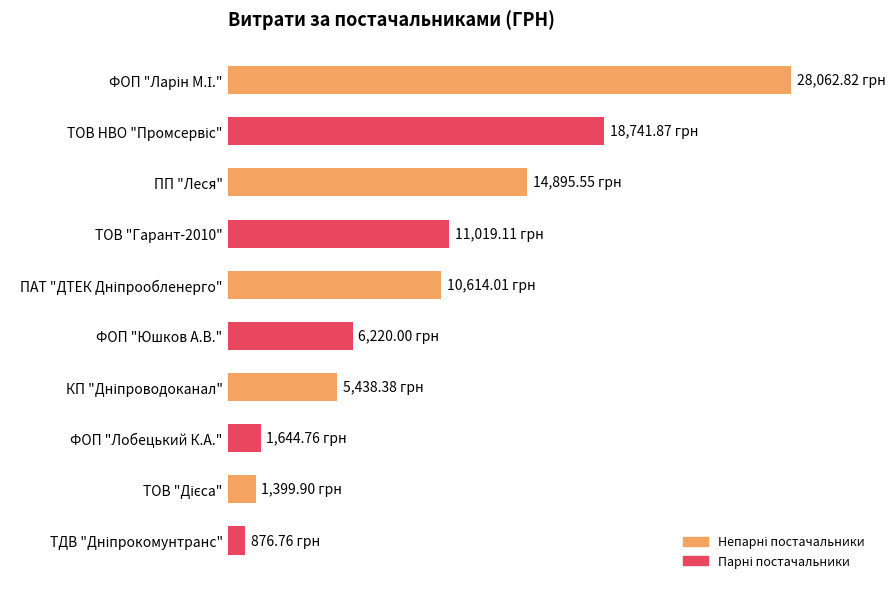

Are the bars horizontal?

Yes